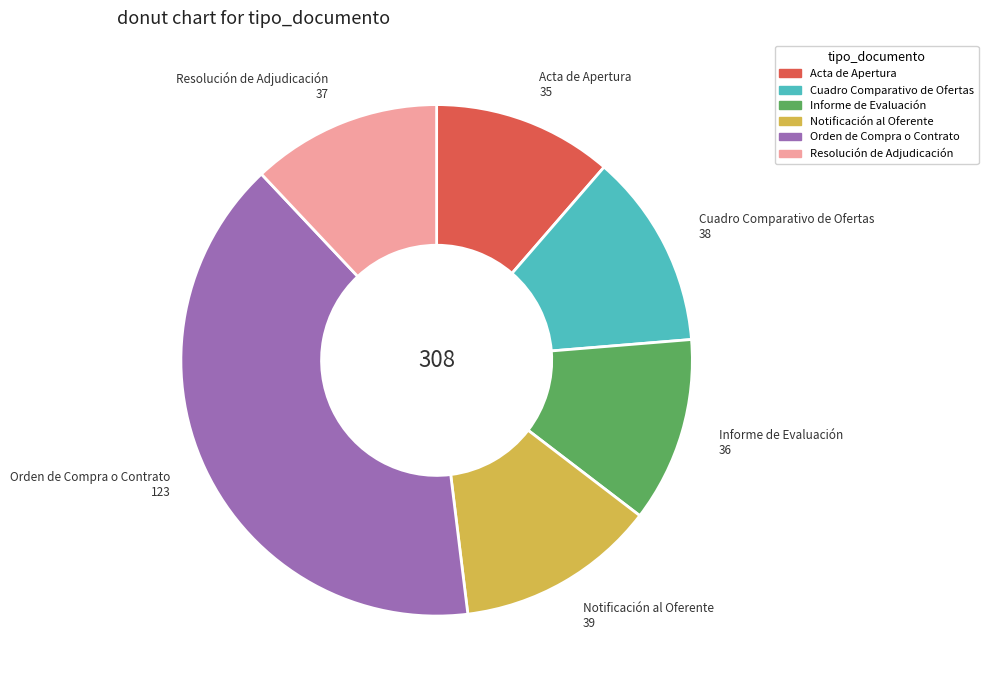

Does any single category account for the majority?

No